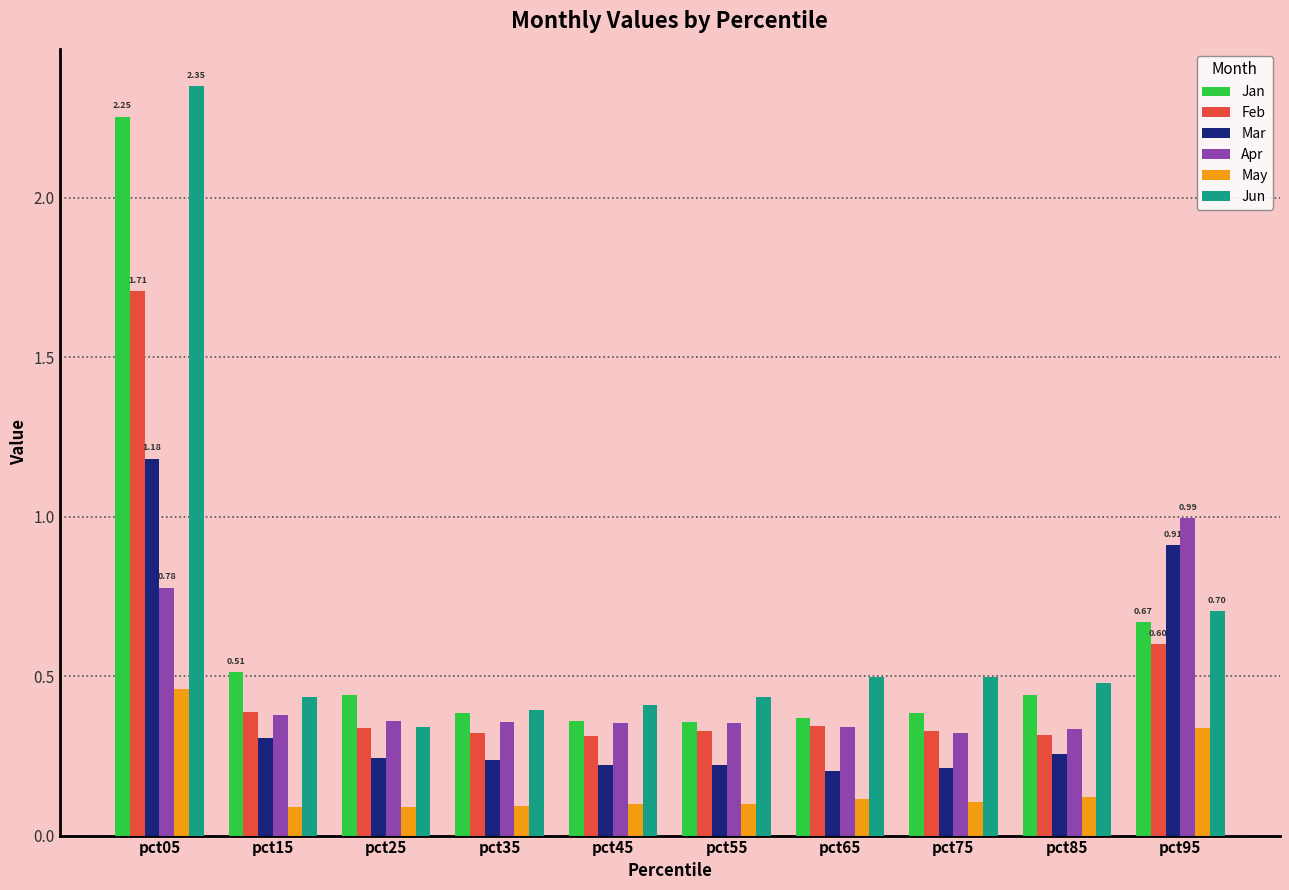

How many bars are there in total?

60